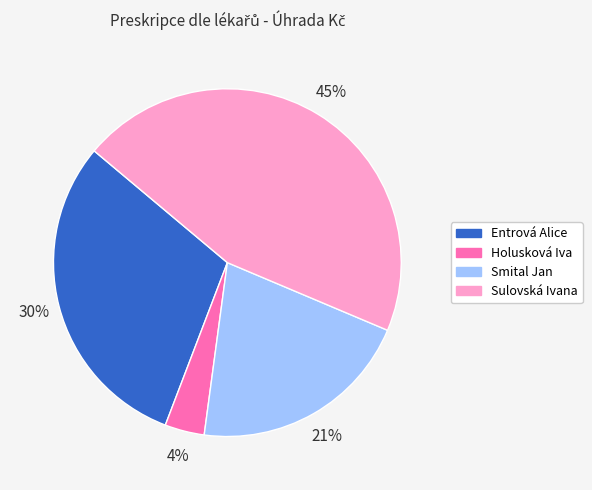

Is the sum of Entrová Alice and Sulovská Ivana greater than half?

Yes